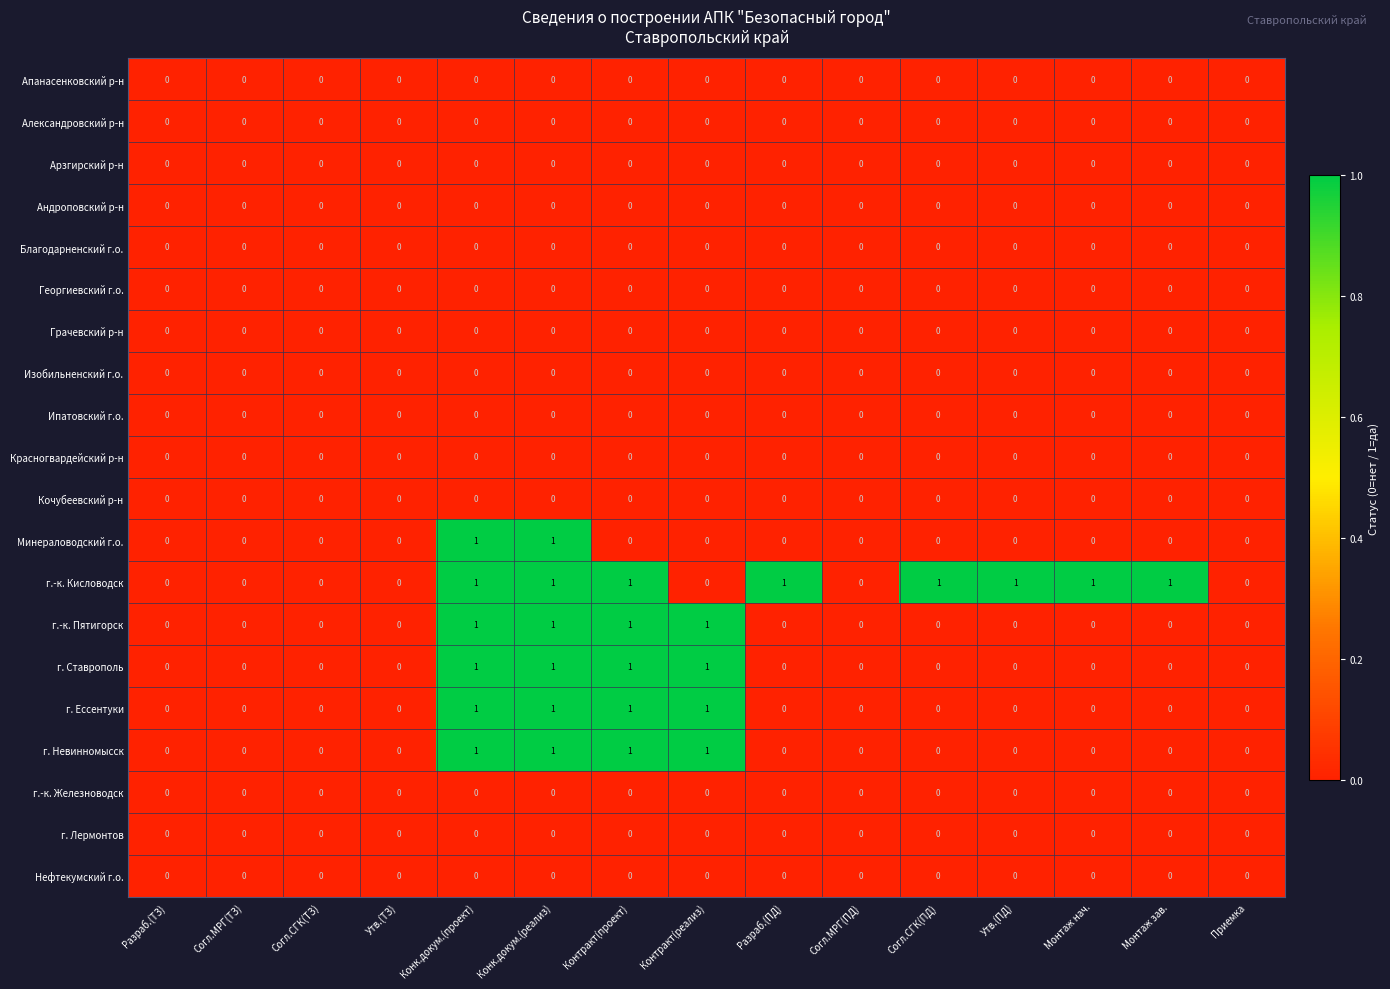

True or false: Андроповский р-н has a value of 0 at Согл.МРГ(ПД).

True